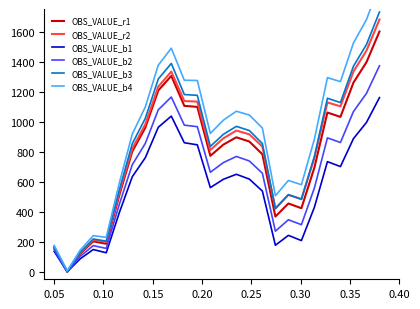

Reading right to left, what are all the values shown in this chart?

OBS_VALUE_r1: 1600.0	1395.7	1259.8	1031.4	1060.6	694.3	423.4	454.7	367.8	782.9	867.1	895.6	846.8	772.2	1098.1	1105.0	1304.3	1207.4	959.3	800.9	508.8	186.6	202.4	120.4	0.0	159.5
OBS_VALUE_r2: 1680.0	1472.5	1333.4	1101.8	1127.8	758.3	484.2	512.3	422.2	834.1	915.1	940.4	888.4	810.6	1133.3	1137.0	1333.1	1233.0	981.7	820.1	524.8	199.4	212.0	126.8	3.2	159.5
OBS_VALUE_b1: 1160.0	994.4	886.8	700.7	733.5	430.1	207.9	242.5	176.7	537.4	617.1	649.3	615.8	560.4	845.4	859.3	1036.7	962.3	759.4	632.7	392.5	126.6	148.0	86.4	0.0	135.6
OBS_VALUE_b2: 1372.0	1188.1	1067.0	860.9	891.7	558.7	313.5	346.3	270.4	656.2	737.8	768.0	727.1	662.4	966.3	976.6	1164.0	1078.8	854.6	712.8	448.1	155.6	174.2	102.8	0.0	146.7
OBS_VALUE_b3: 1730.0	1513.5	1368.8	1126.9	1155.6	769.0	482.5	513.4	420.2	854.0	940.5	968.4	915.1	834.8	1175.0	1180.3	1387.5	1283.8	1021.3	852.9	544.2	203.9	218.5	130.4	2.0	167.5
OBS_VALUE_b4: 1910.0	1679.3	1523.8	1266.5	1292.6	883.7	579.7	608.2	506.6	957.2	1043.9	1069.2	1009.5	921.4	1273.9	1275.5	1488.8	1376.2	1097.2	916.9	589.7	229.2	240.7	144.5	6.0	175.5